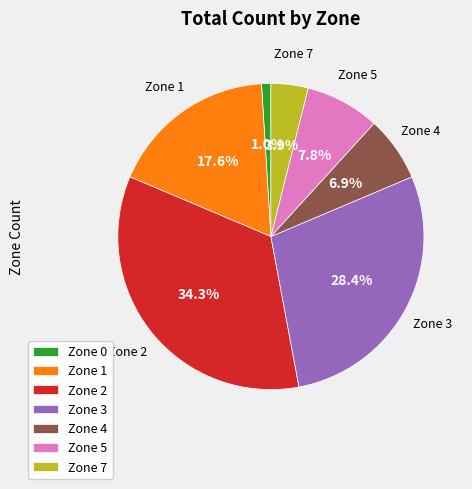

True or false: Zone 4 accounts for 7% of the total.

True